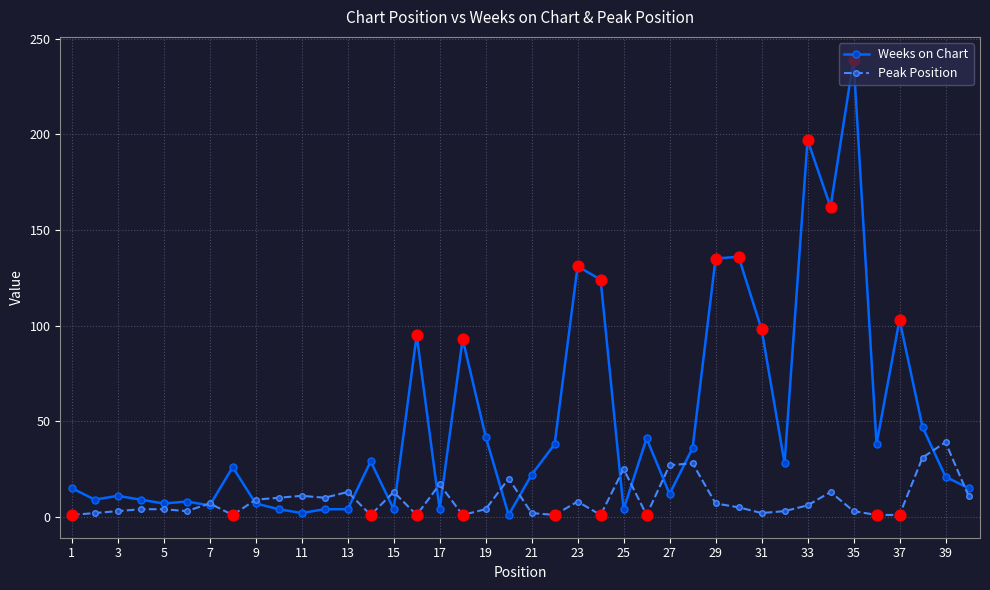

True or false: Peak Position has more than 0 points higher than both neighbors.

True